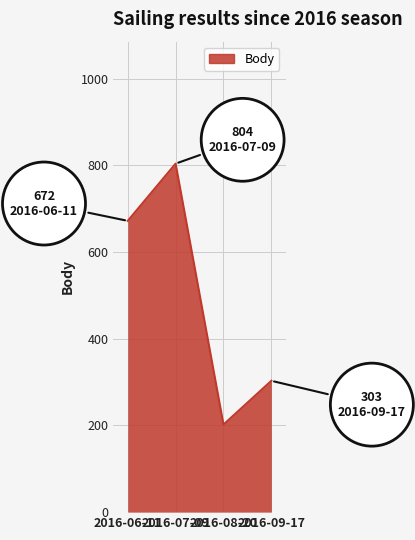

List the labels in order of value, largest first.

2016-07-09, 2016-06-11, 2016-09-17, 2016-08-20